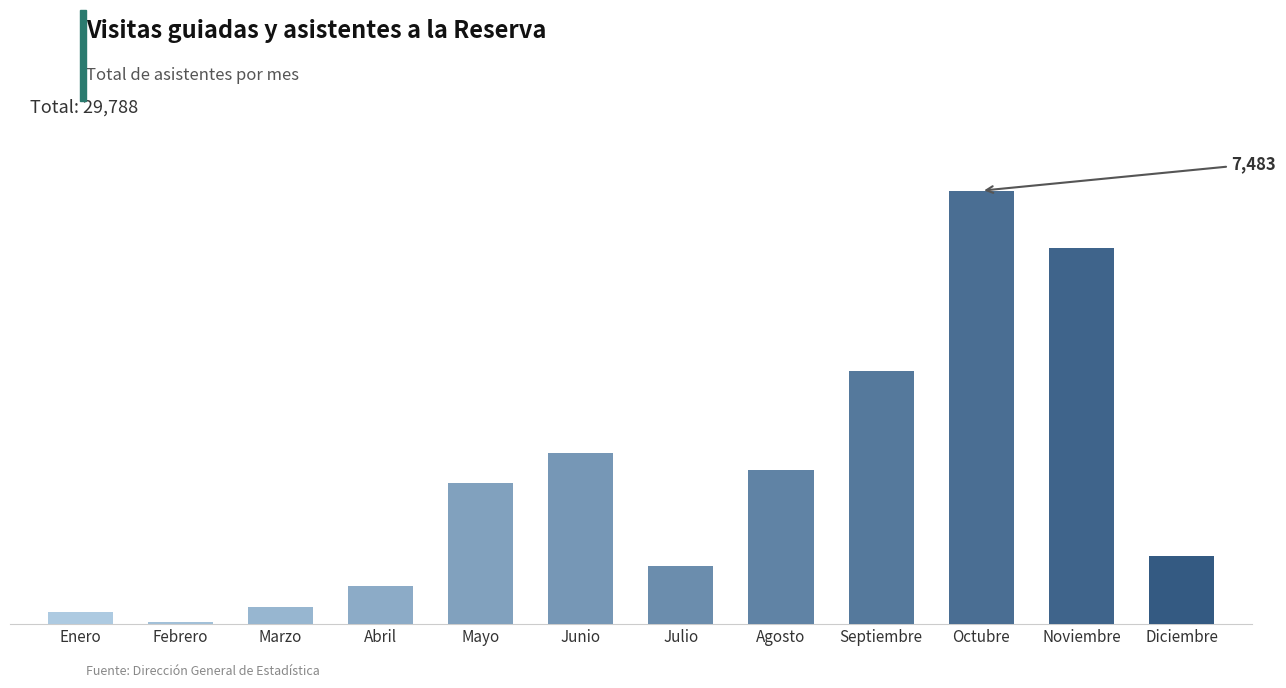

What is the sum of all values?

29788